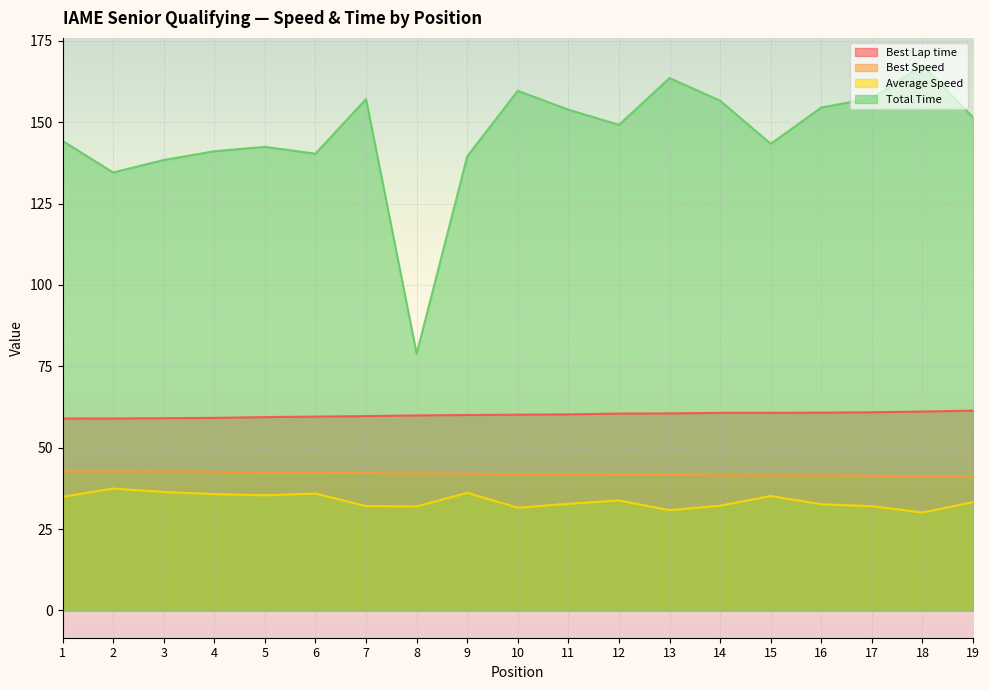

True or false: Total Time and Best Speed cross at least once.

False